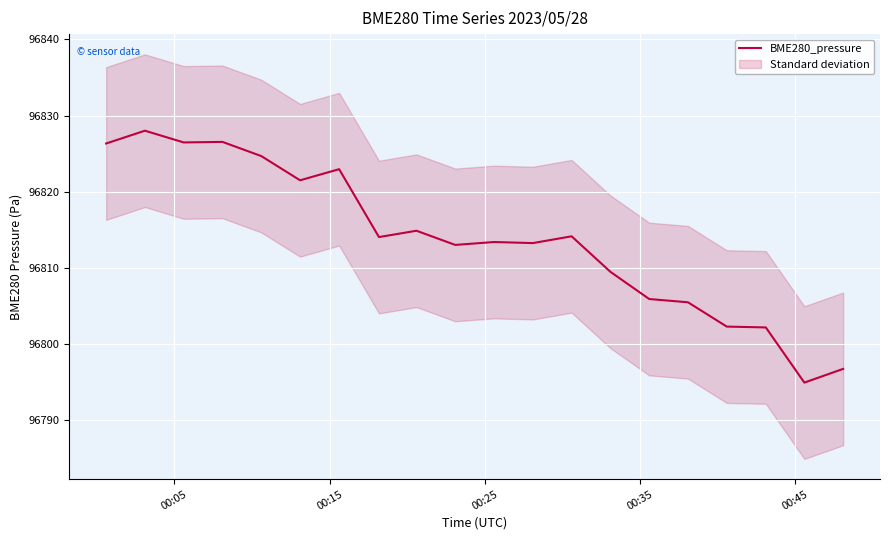

Count the number of categories in the chart.

20